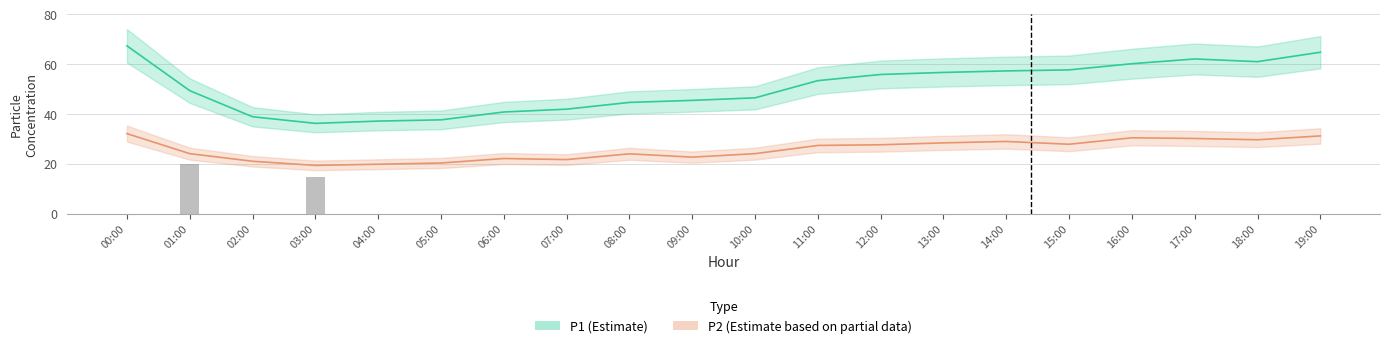

True or false: P2 has a value of 28.4 at 13:00.

True